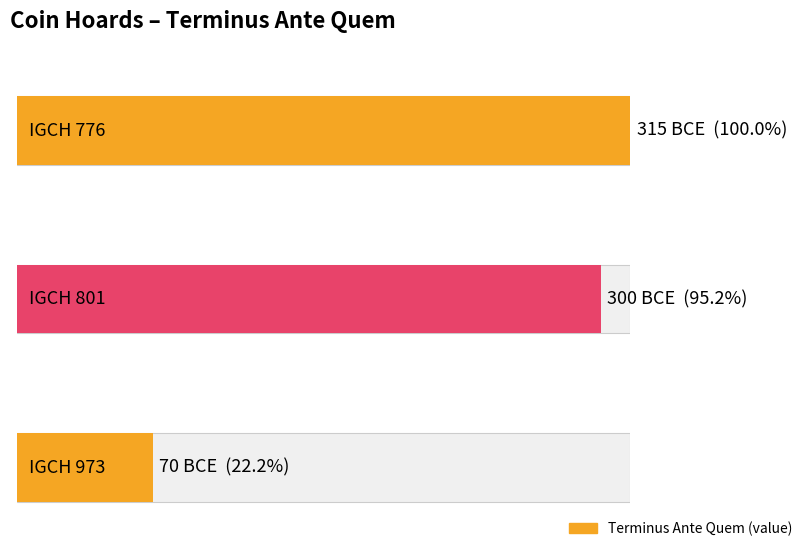

What value does the data have at IGCH 776, to the nearest 50?

-300